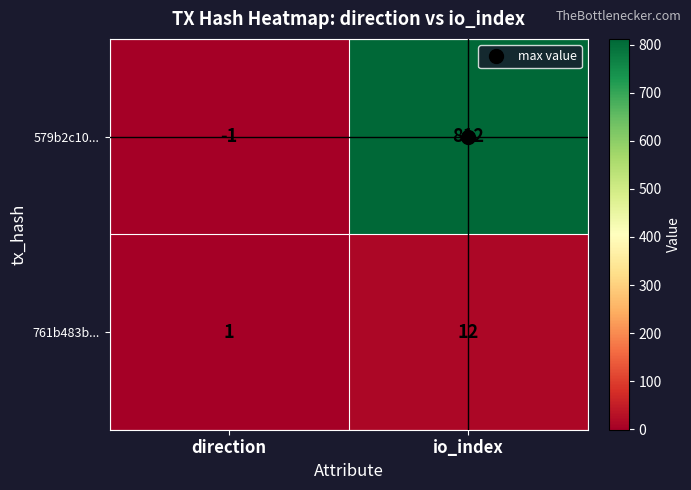

Is it true that 761b483b... equals 8 at io_index?

False